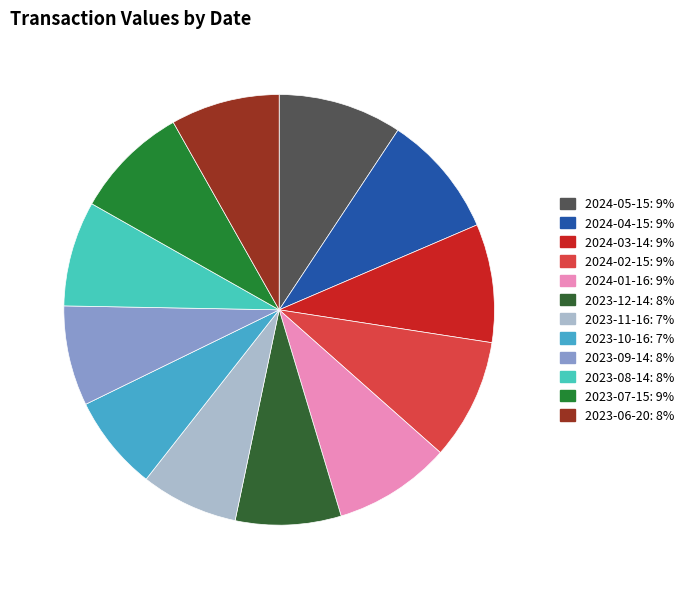

Which has a higher value, 2024-04-15 or 2023-10-16?

2024-04-15